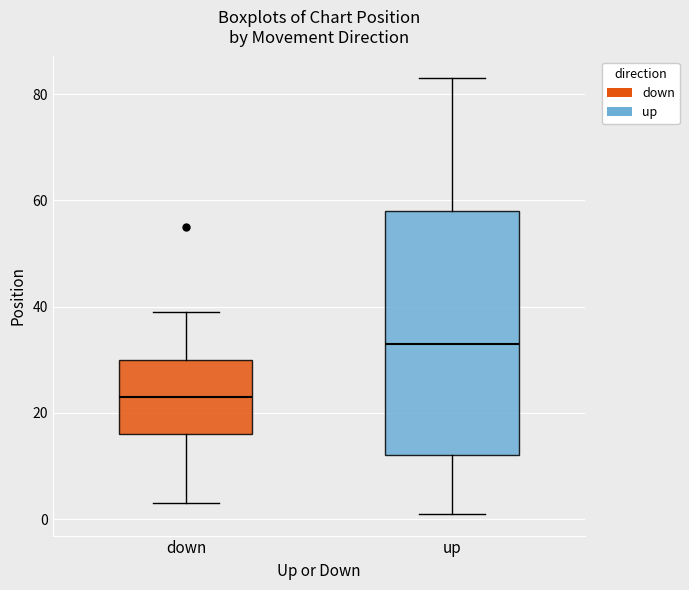

Which box's median line is the lowest?

down